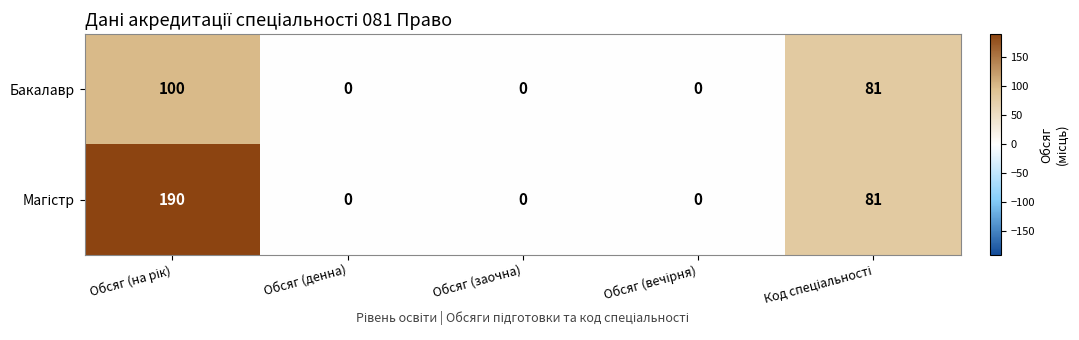

What is the average value of the Бакалавр series?

36